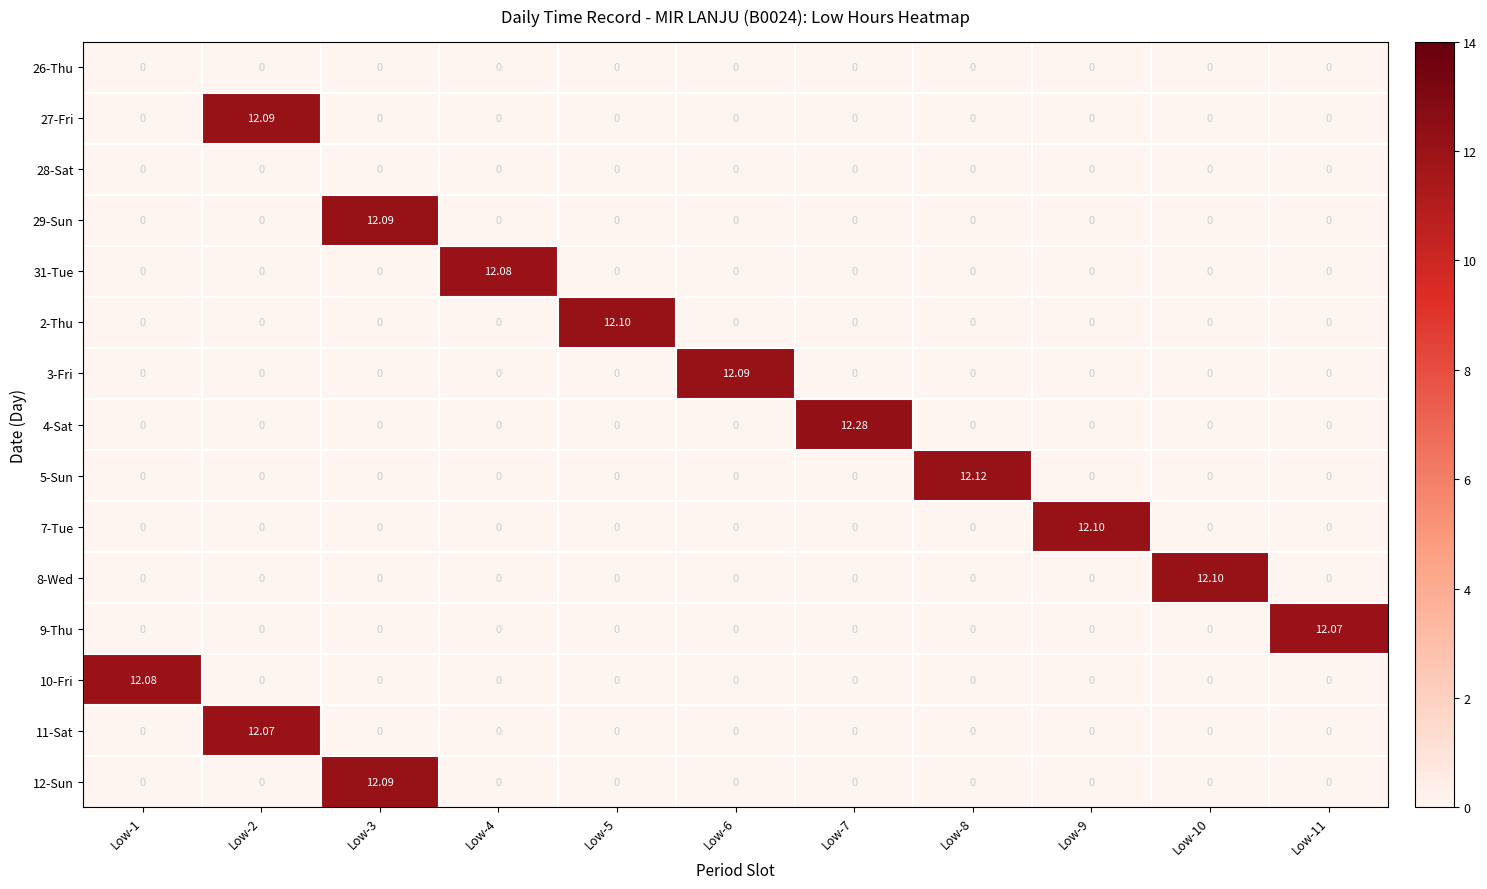

Rank the series by their maximum value, from highest to lowest.

4-Sat, 5-Sun, 2-Thu, 7-Tue, 8-Wed, 27-Fri, 29-Sun, 3-Fri, 12-Sun, 31-Tue, 10-Fri, 9-Thu, 11-Sat, 26-Thu, 28-Sat